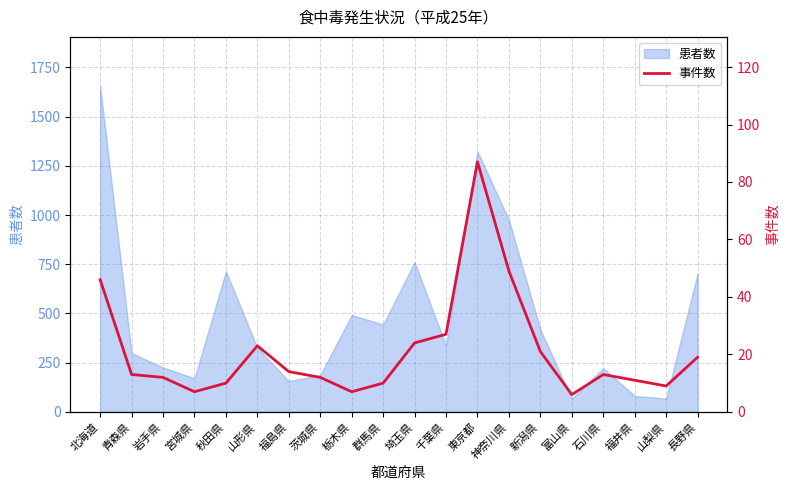

The 患者数 series shows 222 at 石川県. True or false?

True